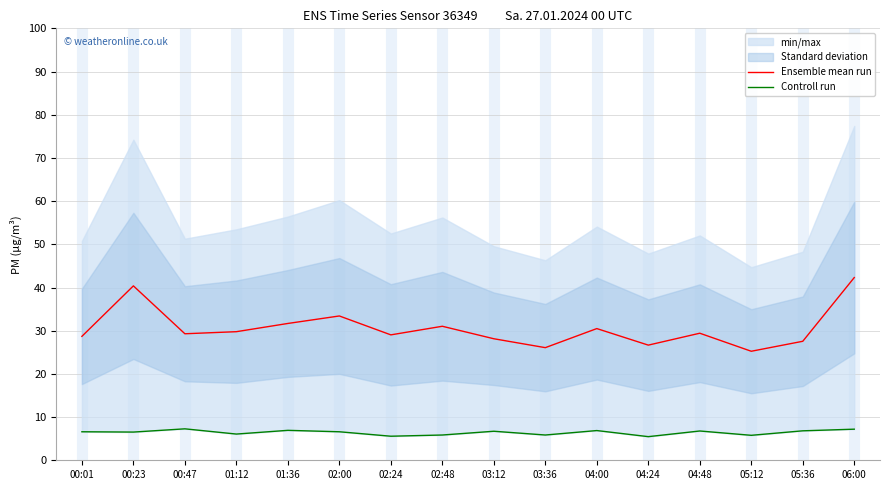

Reading right to left, what are all the values shown in this chart?

Ensemble mean run: 42.3	27.6	25.2	29.4	26.7	30.5	26.1	28.1	31.0	29.0	33.4	31.7	29.8	29.3	40.4	28.7
Controll run: 7.2	6.8	5.8	6.8	5.5	6.9	5.8	6.7	5.8	5.6	6.6	6.9	6.1	7.3	6.5	6.6